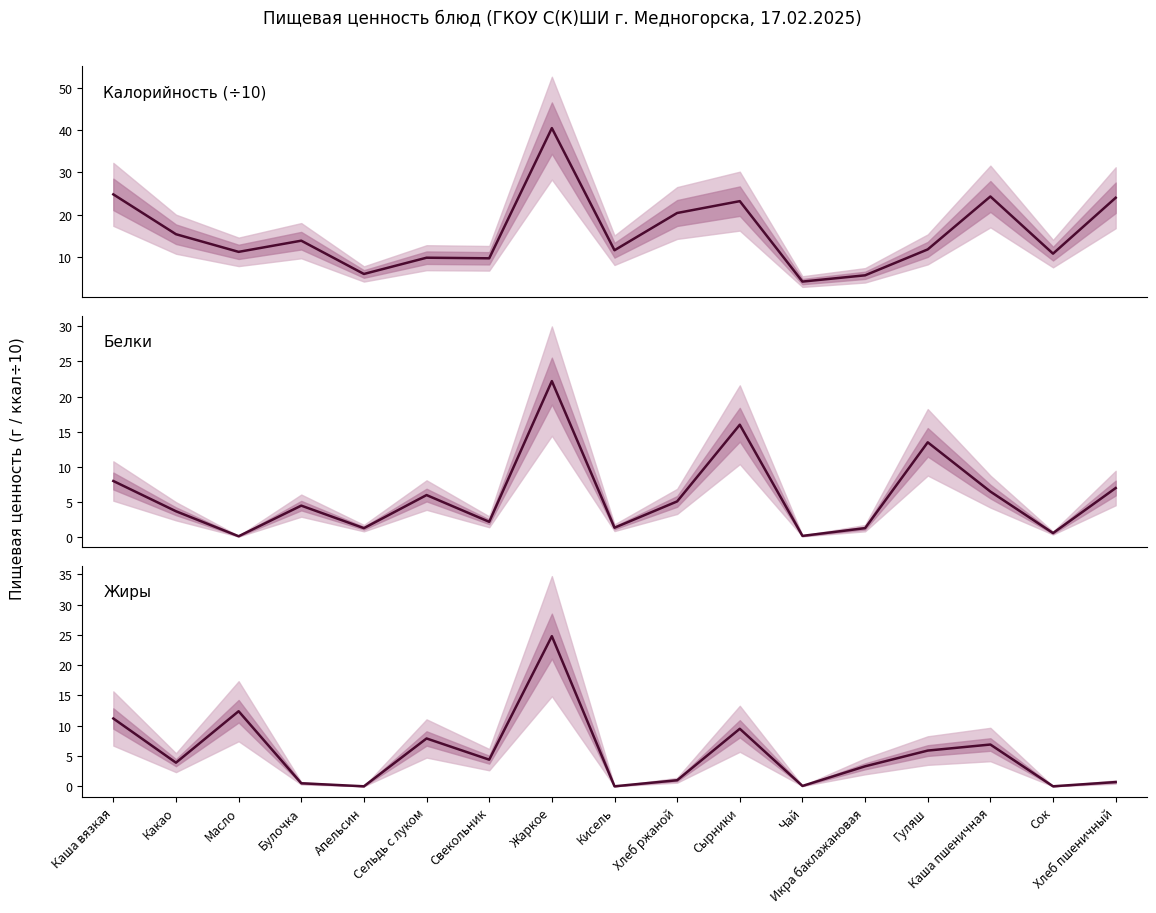

Which series has the largest total across all categories?

Калорийность / 10